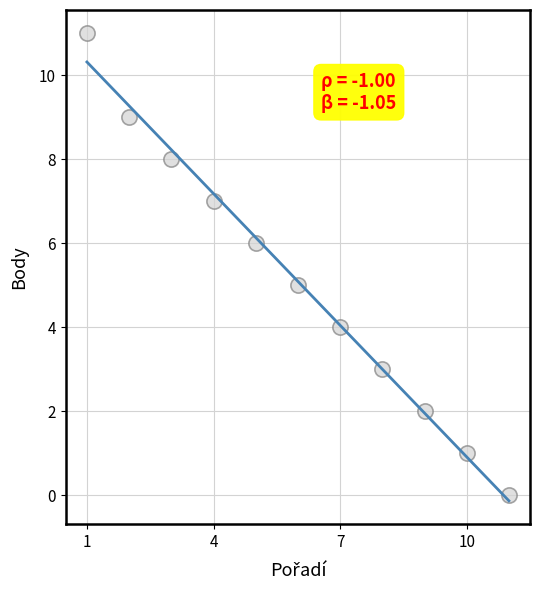

What is the range of Y values (max minus min)?

11